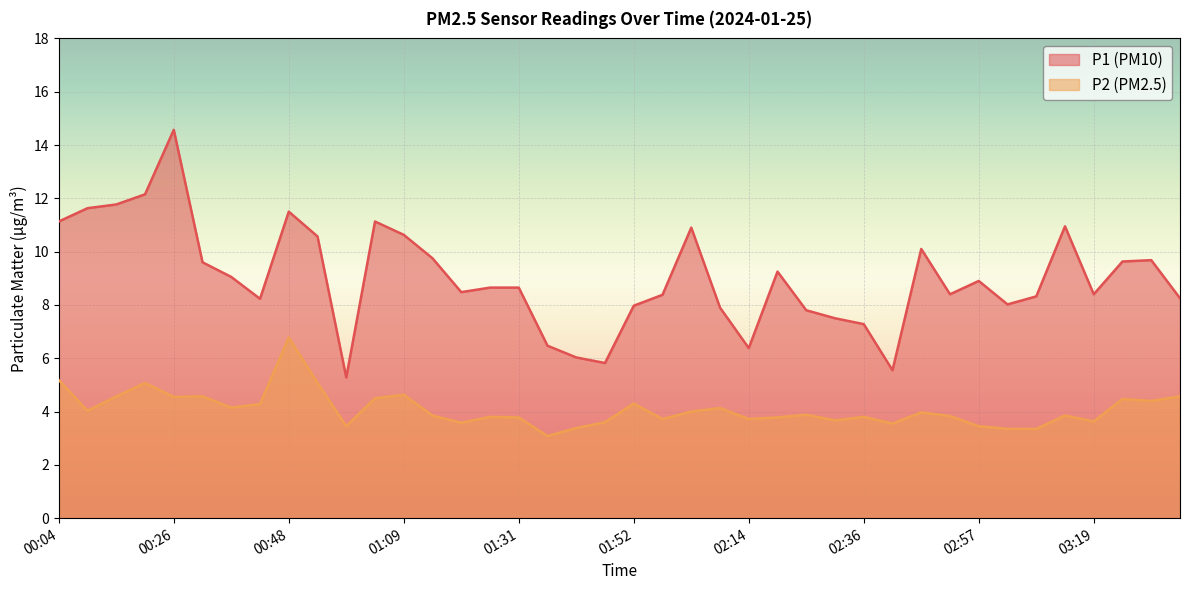

Which category has the lowest value in the P2 series?

01:36